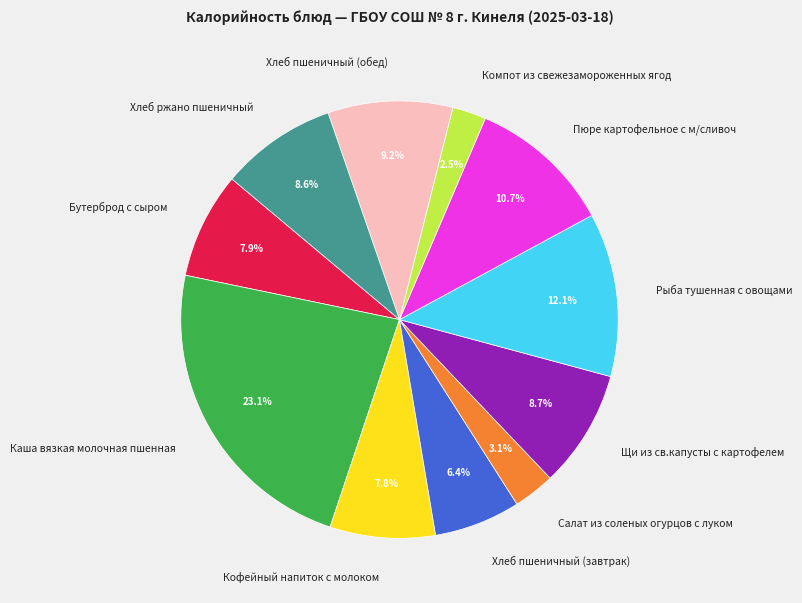

Which slice is the smallest?

Компот из свежезамороженных ягод